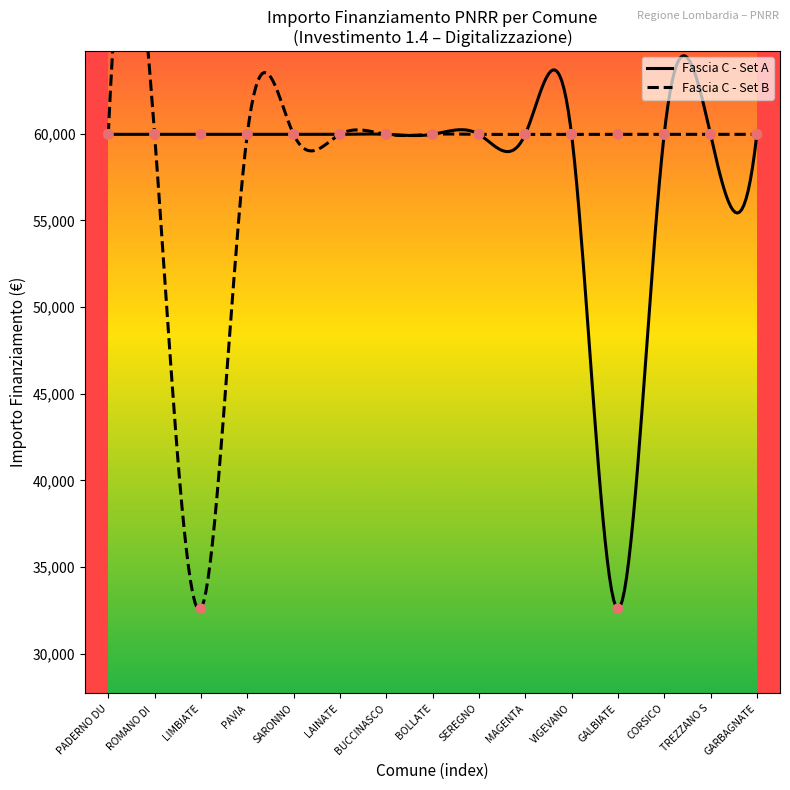

Between GARBAGNATE and CORSICO, which is larger?

GARBAGNATE